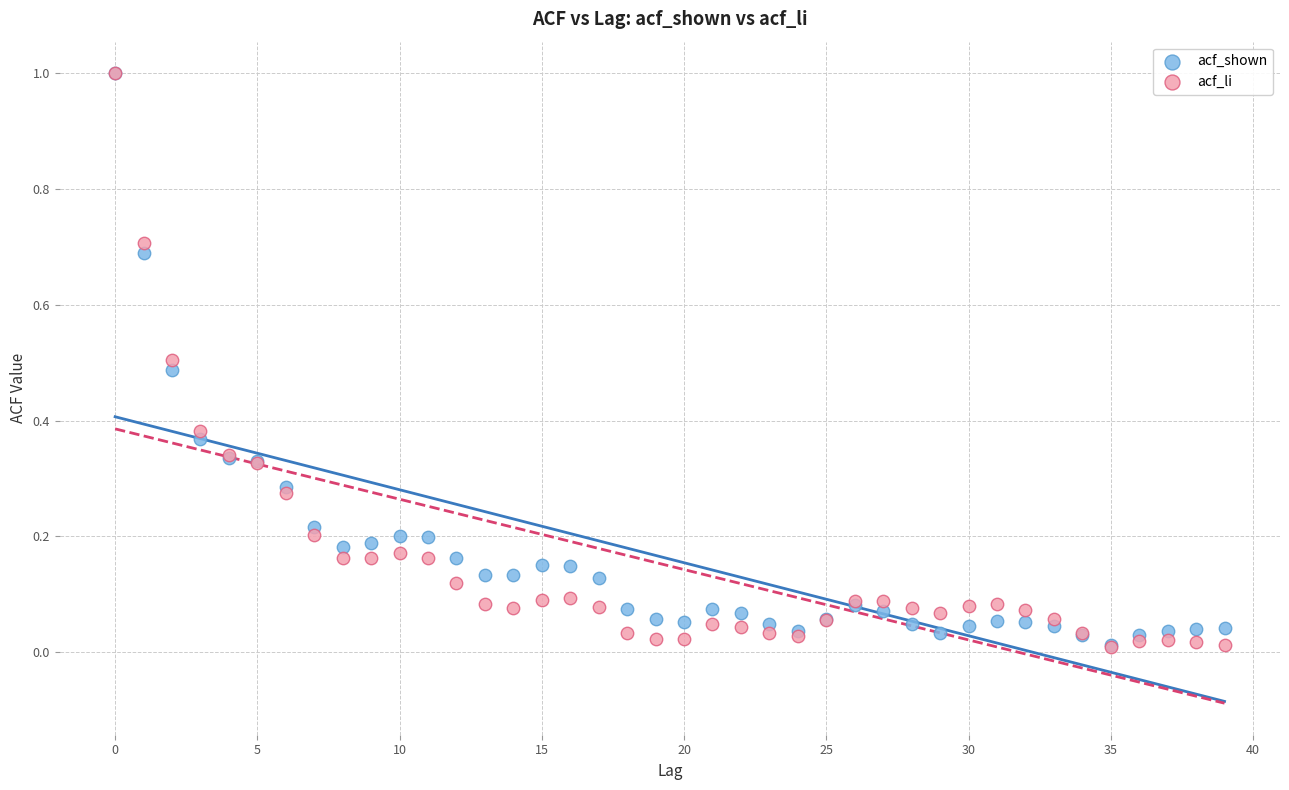

Which series has the widest spread of Y values?

acf_li